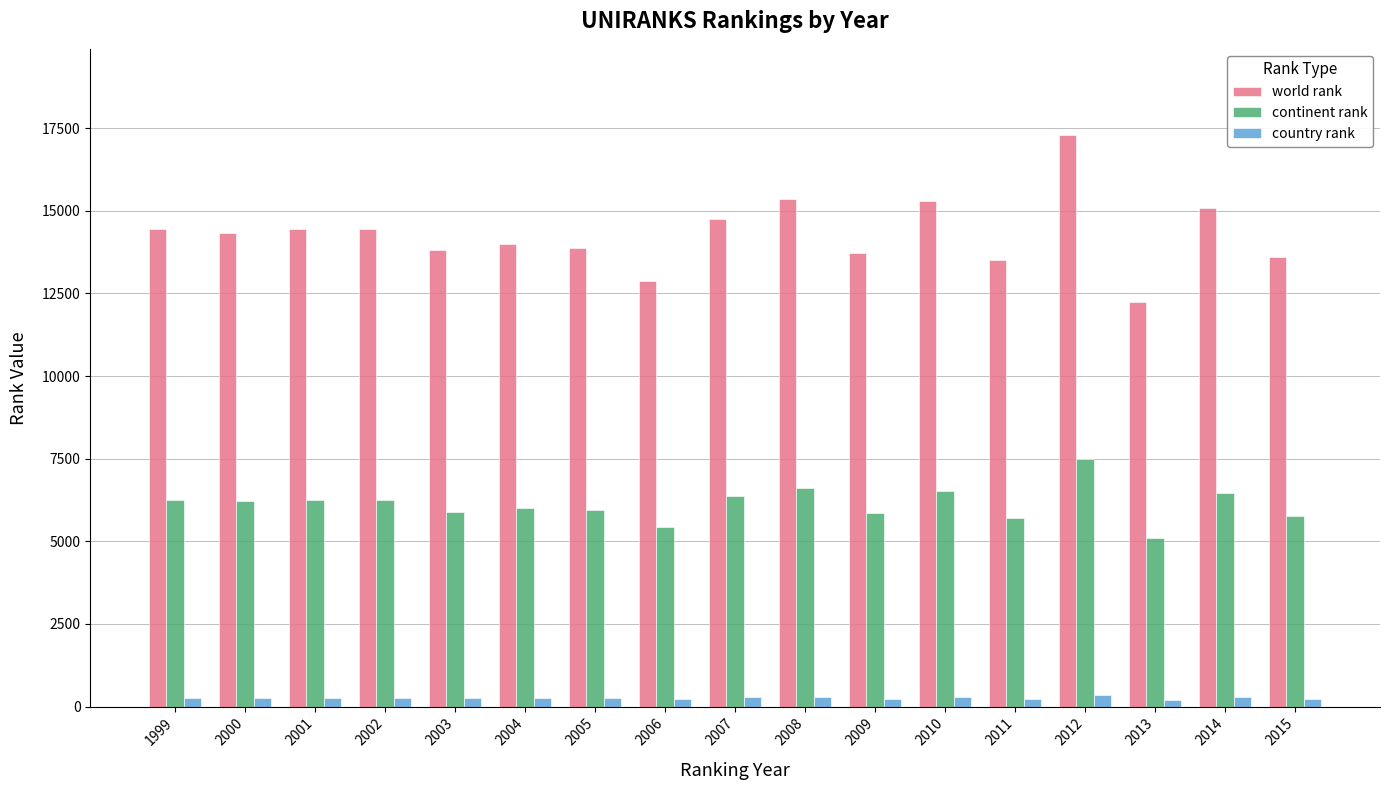

What is the maximum value shown in the chart?

17303